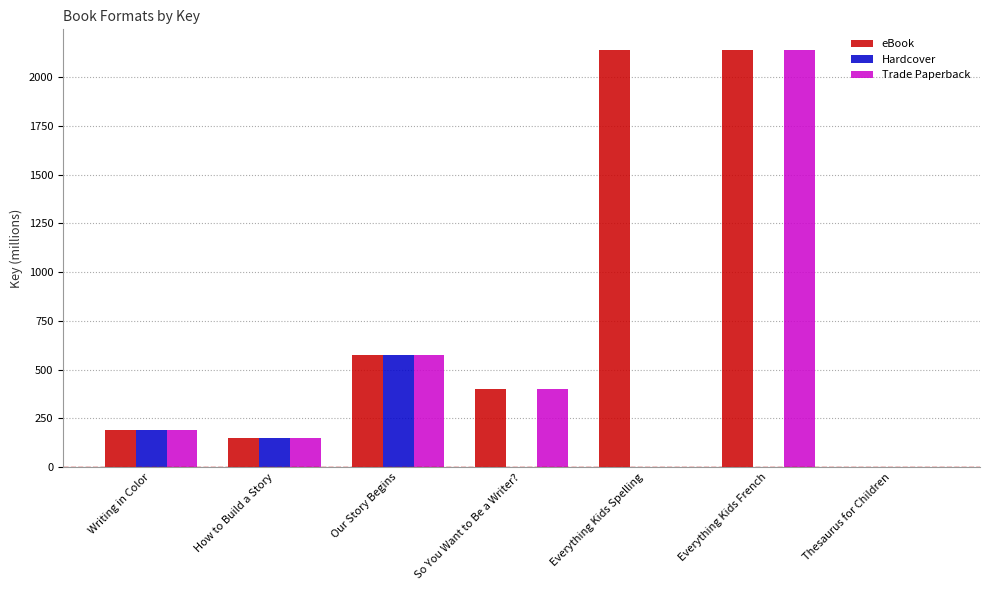

What is the sum of all eBook values?

5594.5